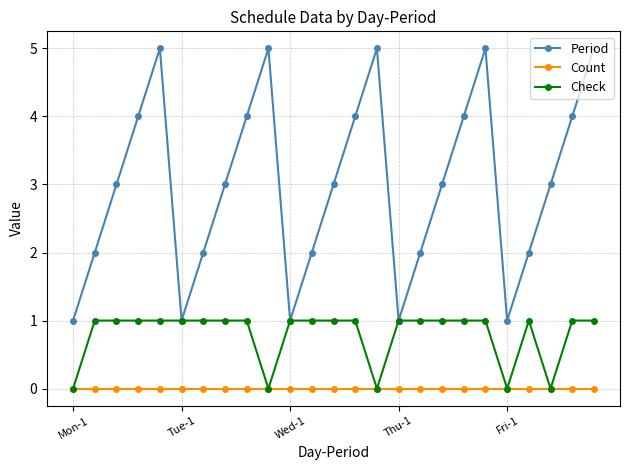

What is the value of the Period point at the 19th from the left?

4